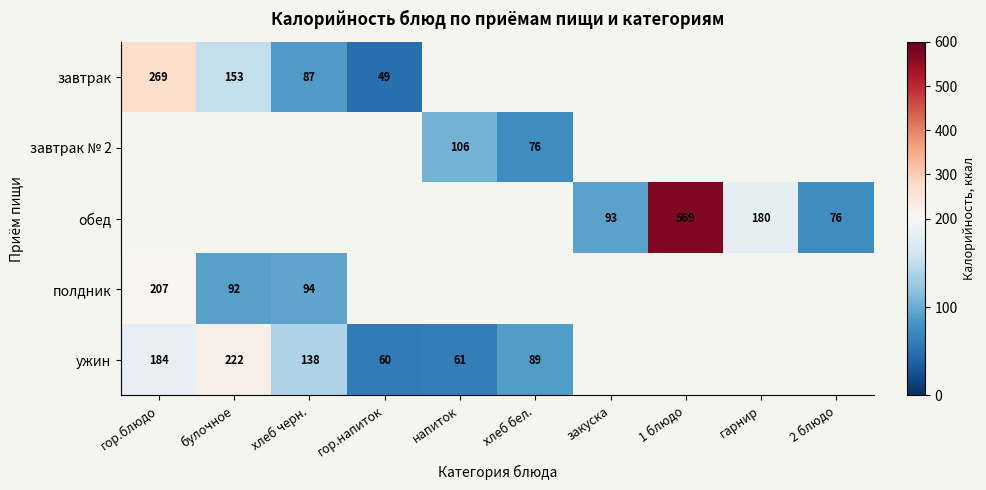

What is the spread (max minus min) of values at булочное?

130.0